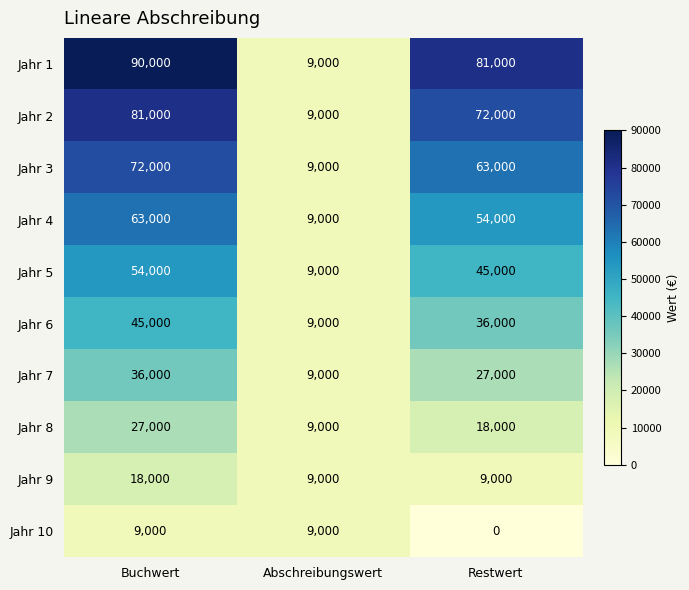

At which label is Jahr 8 closest to 18000?

Restwert